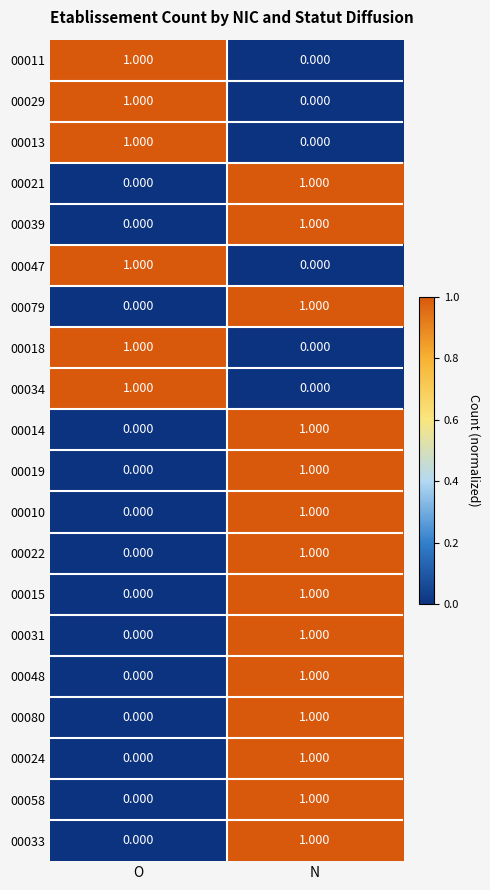

List the labels in order of 00039 value, smallest first.

O, N